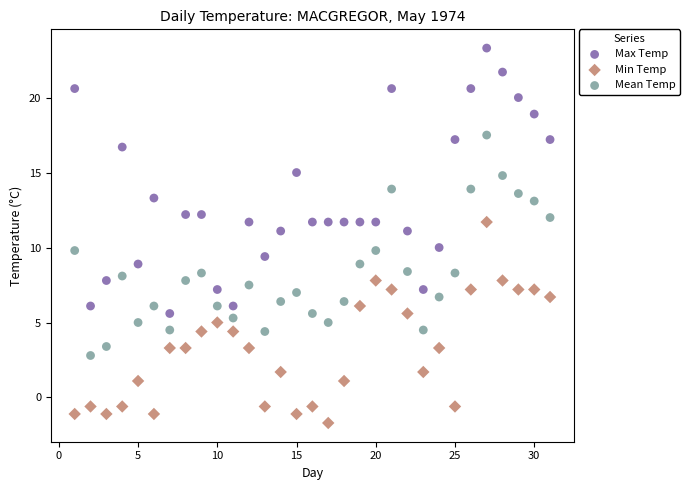

Which series contains the lowest Y value?

Min Temp